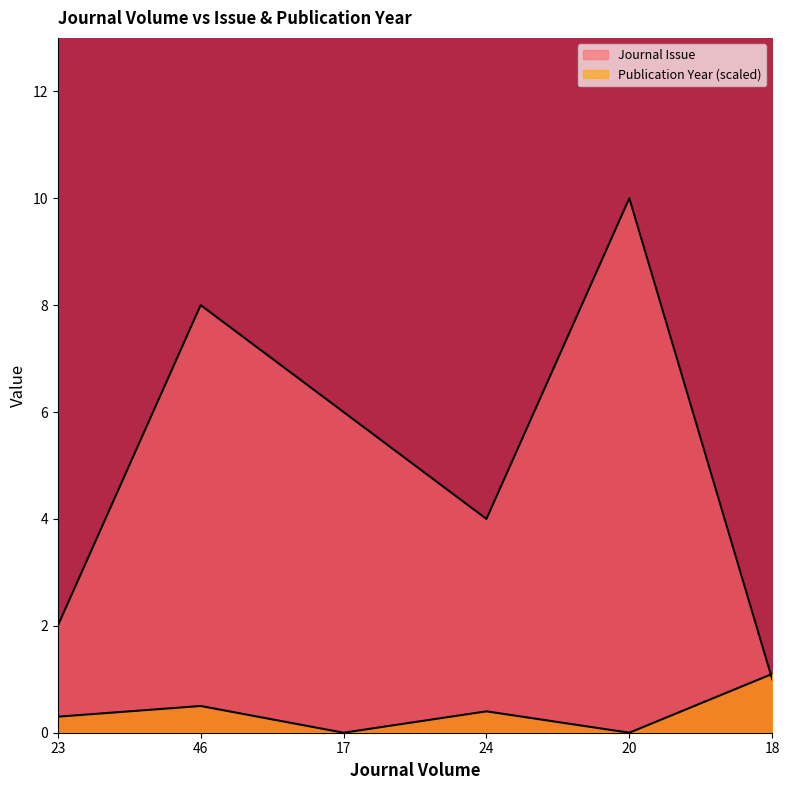

Does the chart have visible grid lines?

No